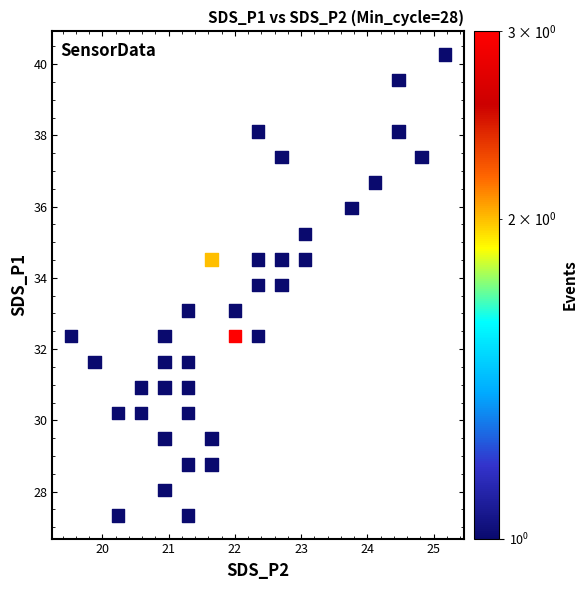

What is the range of X values (max minus min)?

5.6